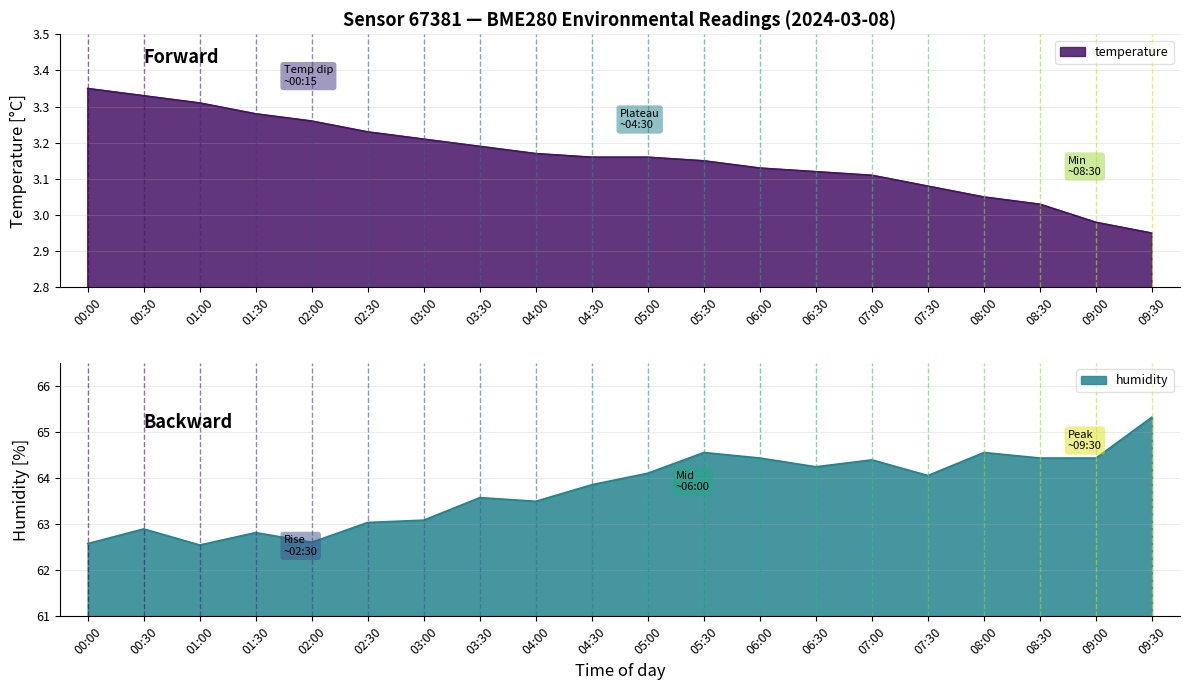

Where does the humidity series first go above 64?

05:00